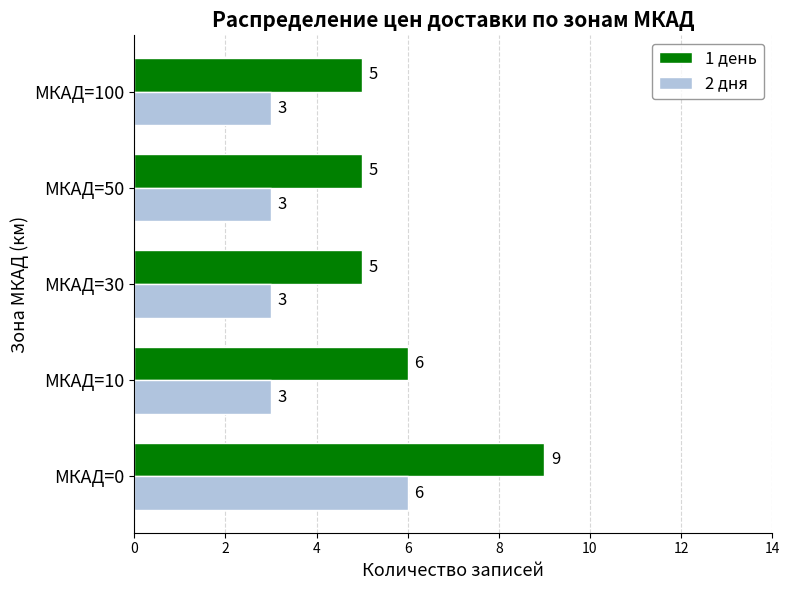

What is the average value of the 1 день series?

6